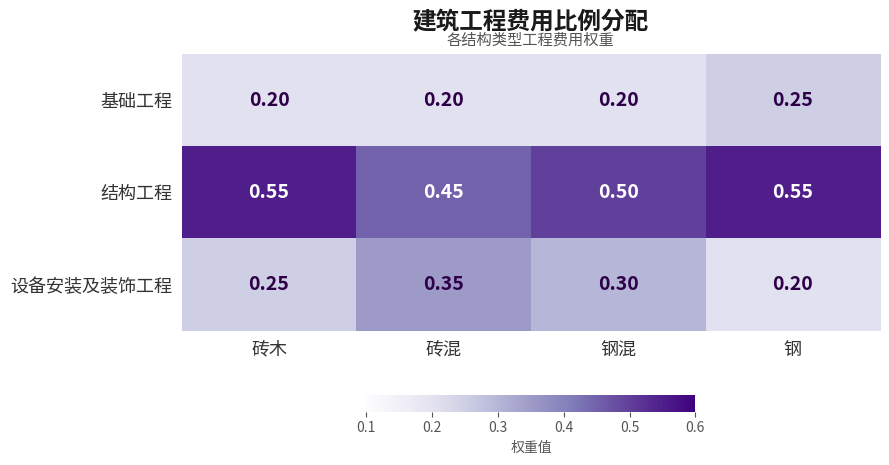

Which series has the largest range (max minus min)?

设备安装及装饰工程